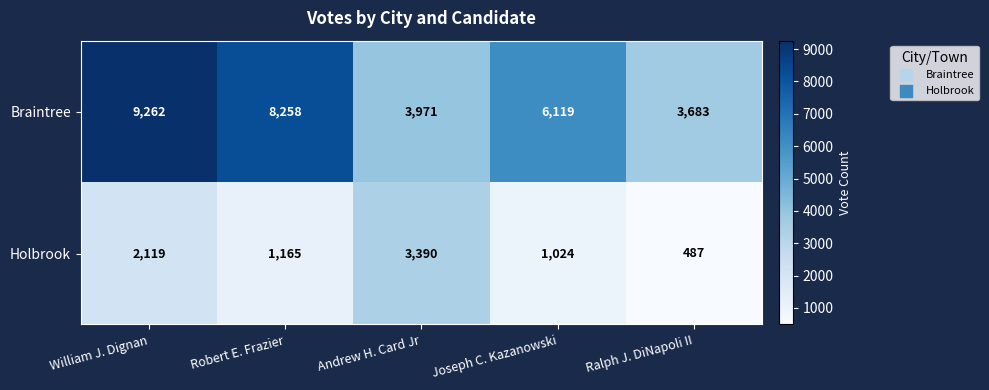

Which series has the largest total across all categories?

Braintree